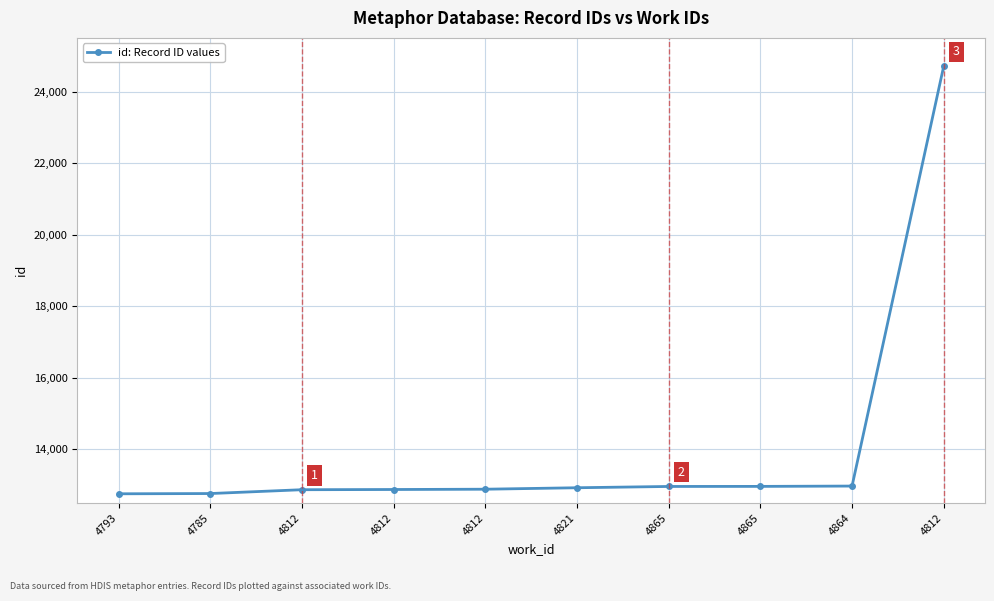

Does the chart have visible grid lines?

Yes